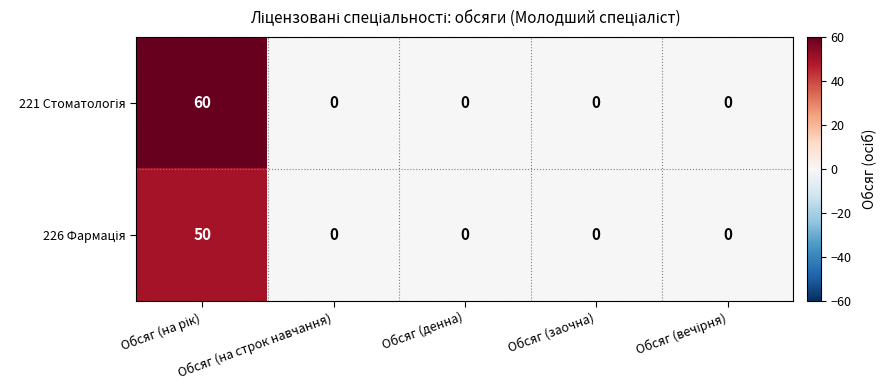

What is the maximum value shown in the chart?

60